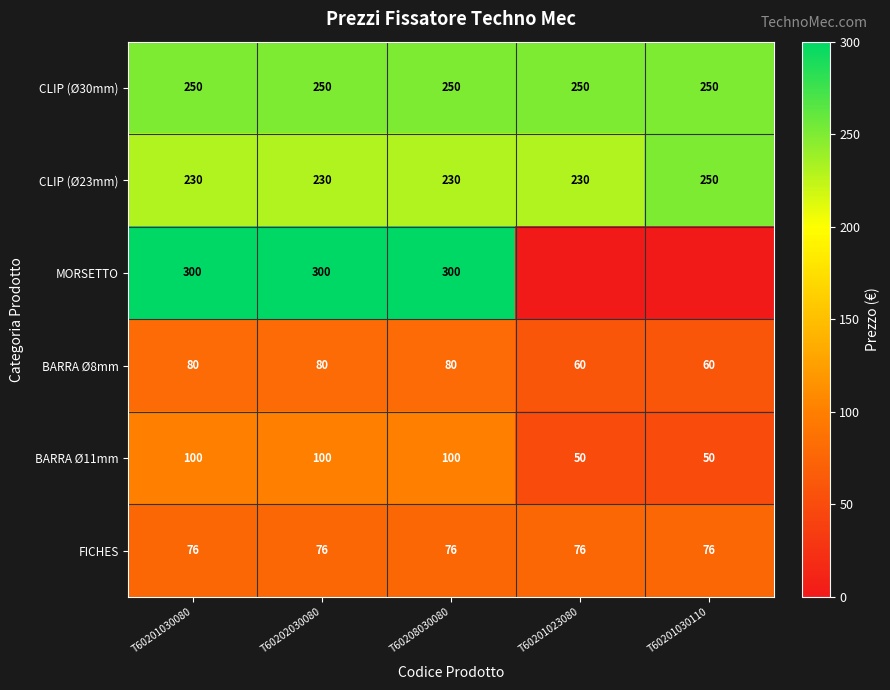

True or false: CLIP (Ø30mm) has a value of 250 at T60201023080.

True